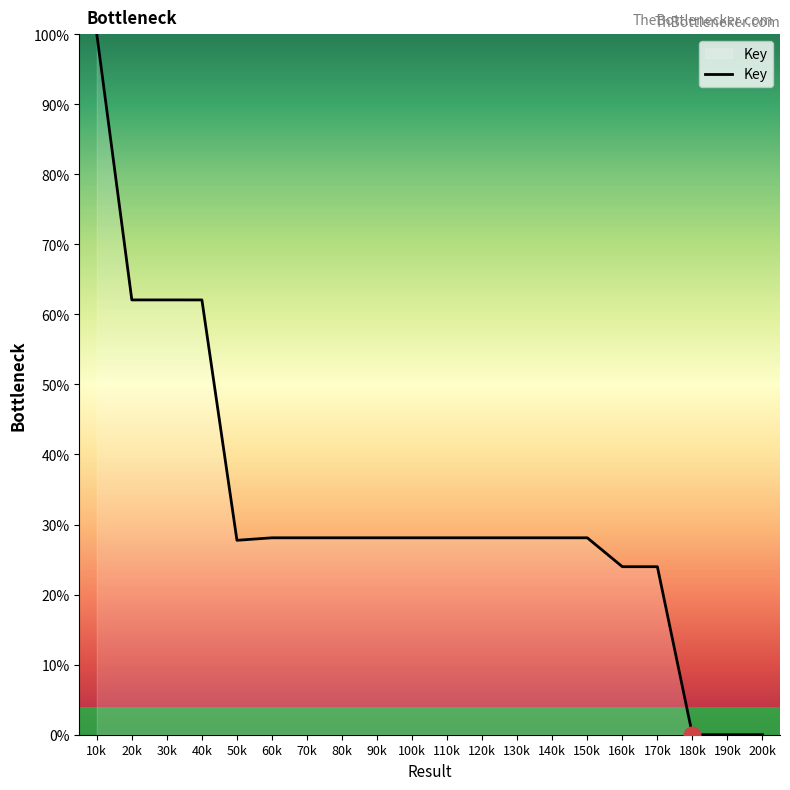

What is the difference between the second highest and minimum values?

62.1